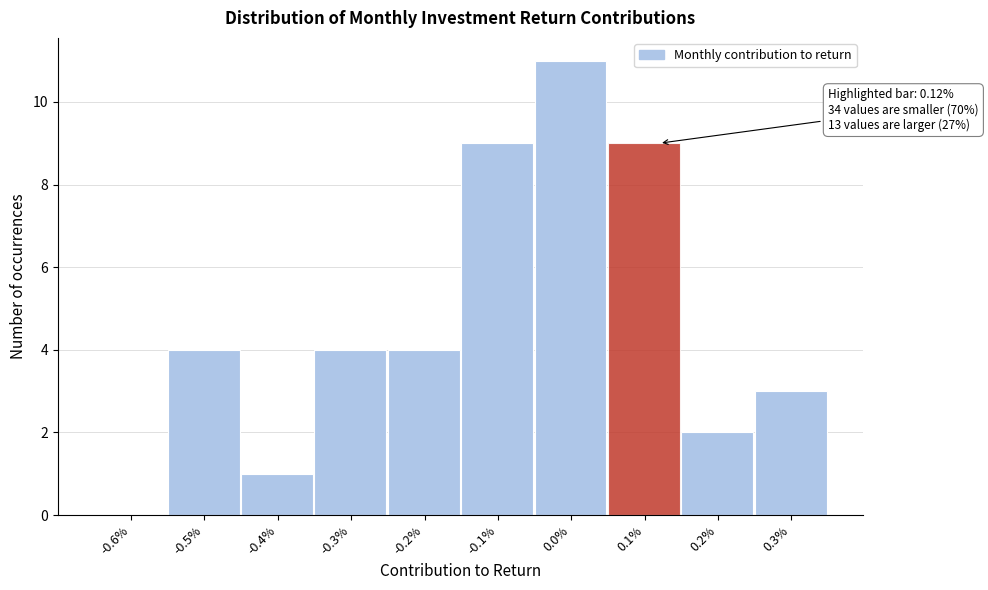

Reading right to left, list all the values displayed in this chart.

0.3%=3	0.2%=2	0.1%=9	0.0%=11	-0.1%=9	-0.2%=4	-0.3%=4	-0.4%=1	-0.5%=4	-0.6%=0